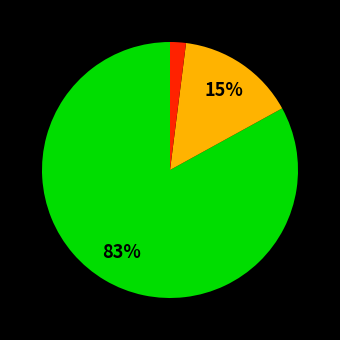

Does any single category account for the majority?

Yes